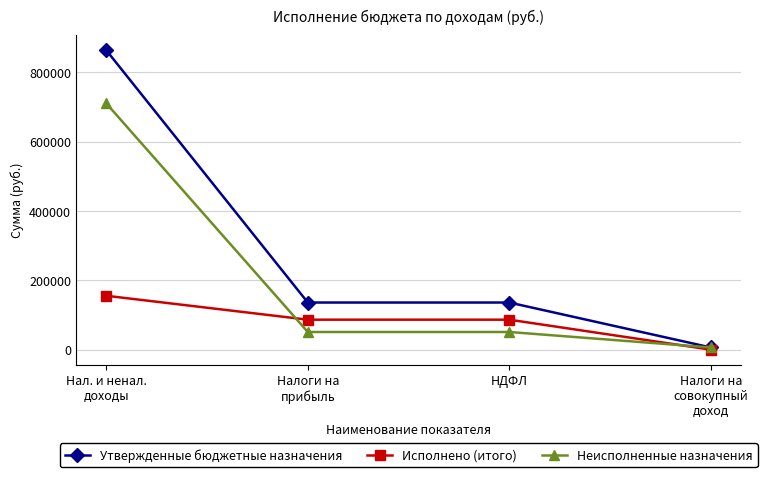

What is the label of the 3rd point from the left?

НДФЛ